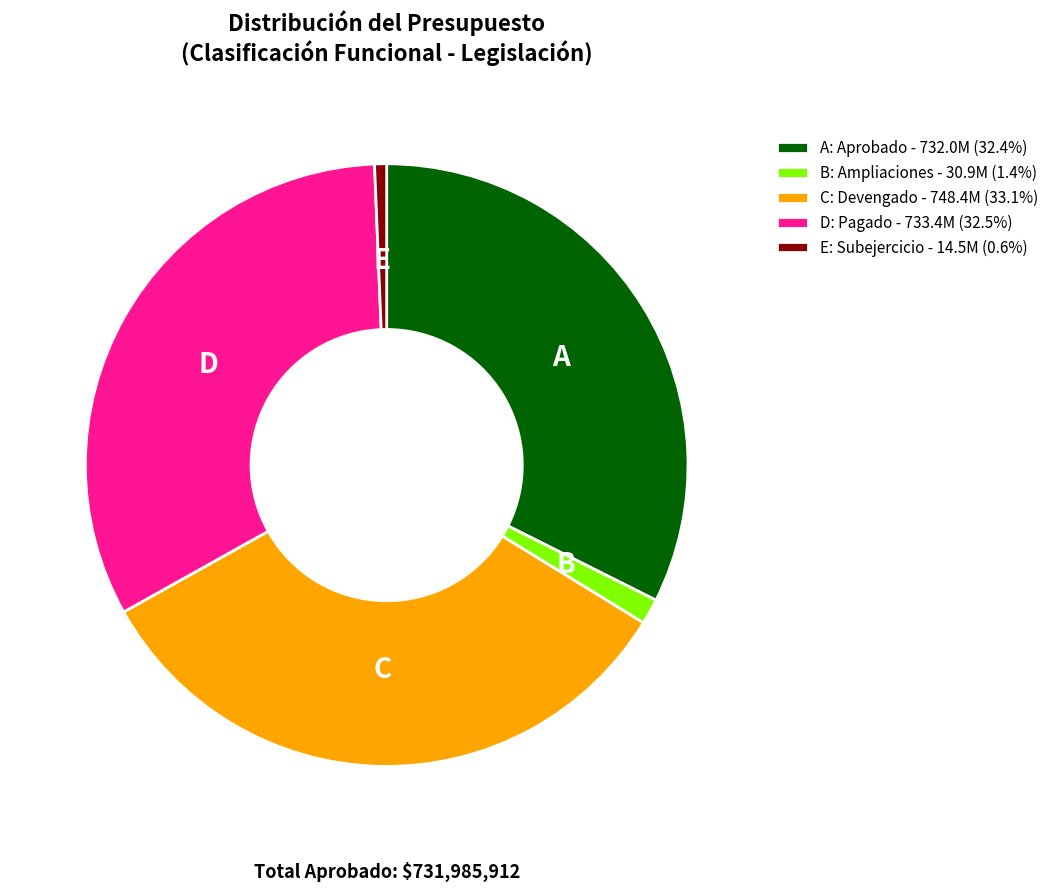

Is the sum of D: Pagado - 733.4M (32.5%) and C: Devengado - 748.4M (33.1%) greater than half?

Yes